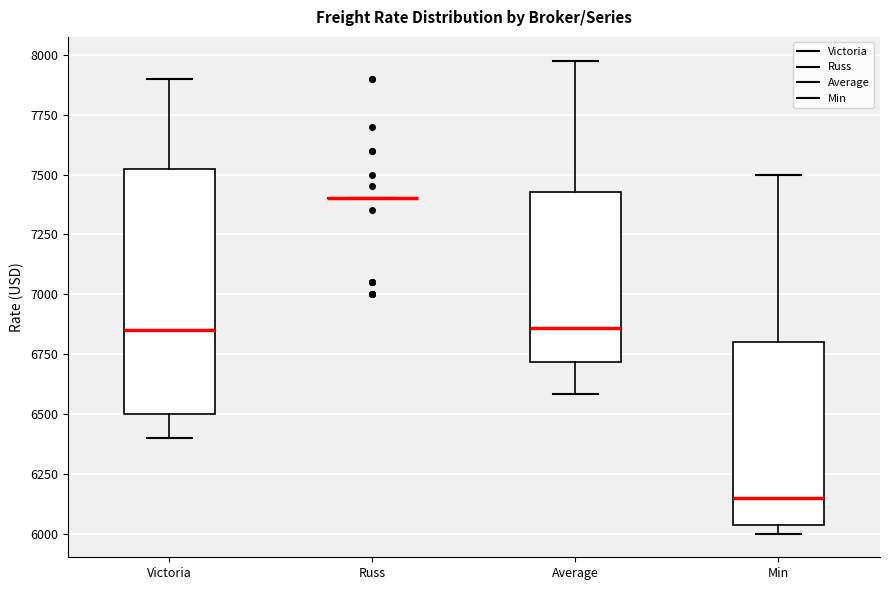

Reading left to right, read every box against the y-axis: the position of its median line, the range the box covers, and the ends of its whiskers. The values are not printed on the chart, so give them approximately, as read against the axis.

Victoria: median 6850, box 6500 to 7550, whiskers 6400 to 7900
Russ: box collapsed to a line at 7400, whiskers 7400 to 7400
Average: median 6850, box 6700 to 7450, whiskers 6600 to 8000
Min: median 6150, box 6050 to 6800, whiskers 6000 to 7500